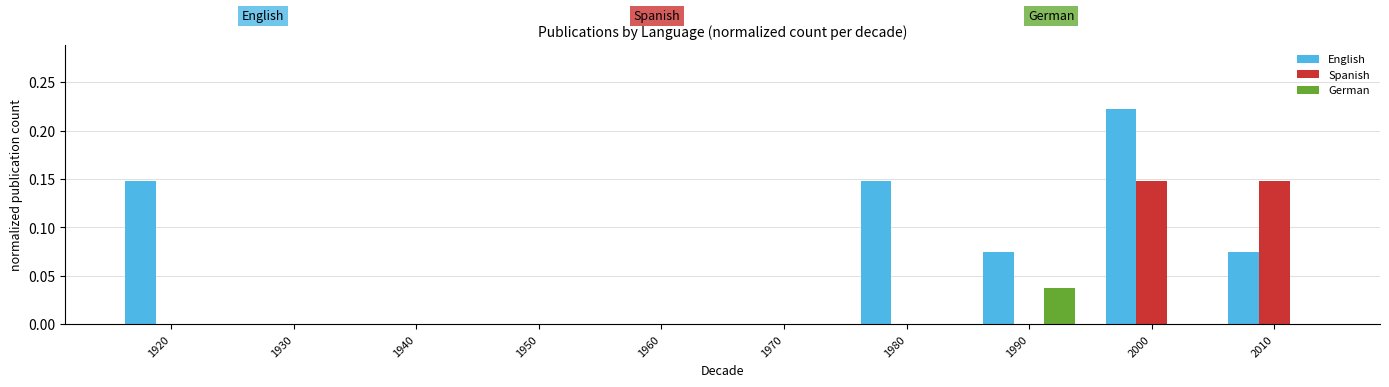

Which series changed the most between 1920 and 2000?

Spanish